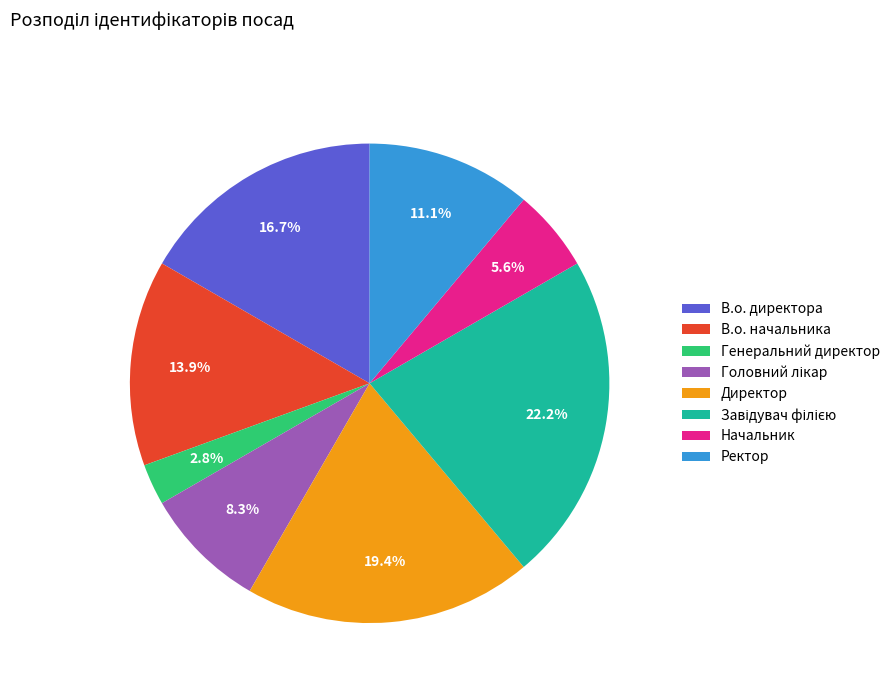

What portion of the pie excludes Генеральний директор?

97.2%